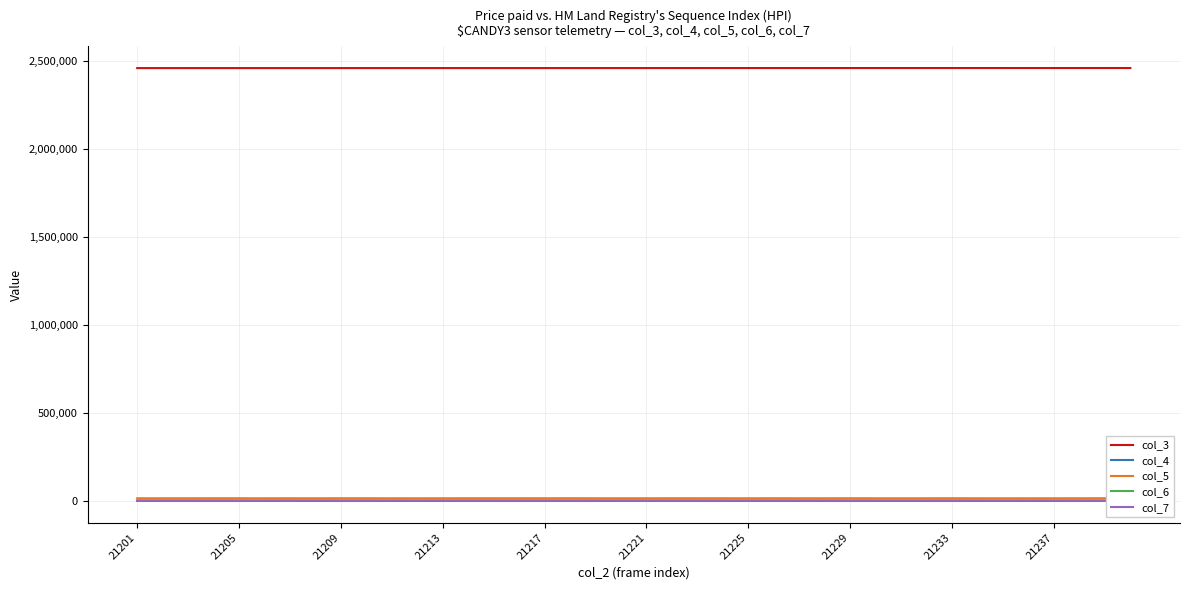

Which series has the largest total across all categories?

col_3